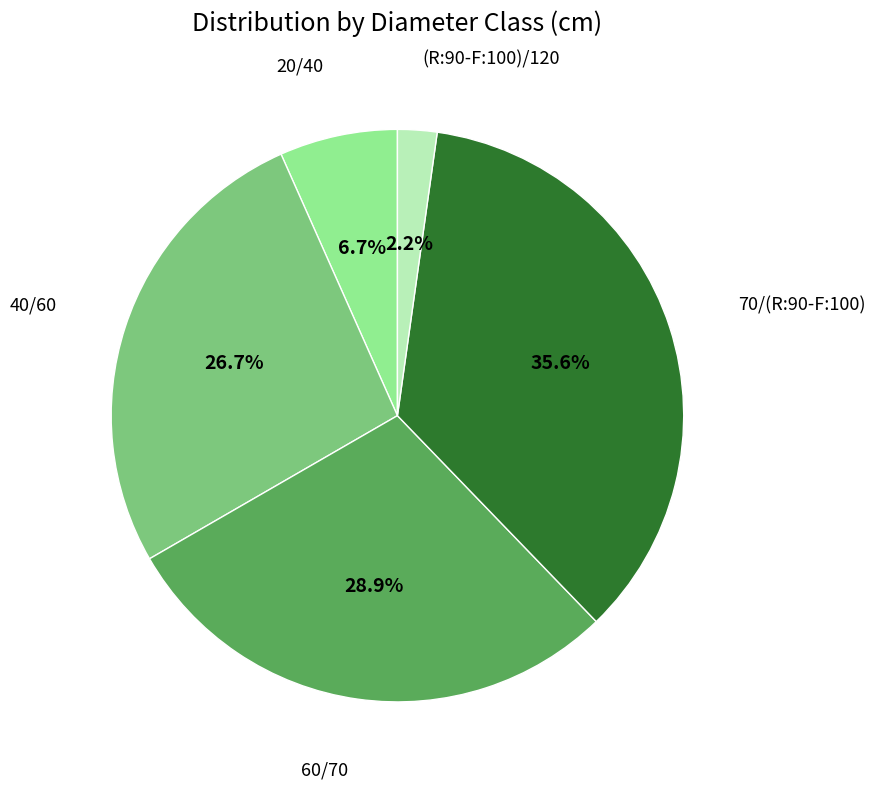

What is the smallest slice in the pie chart?

(R:90-F:100)/120